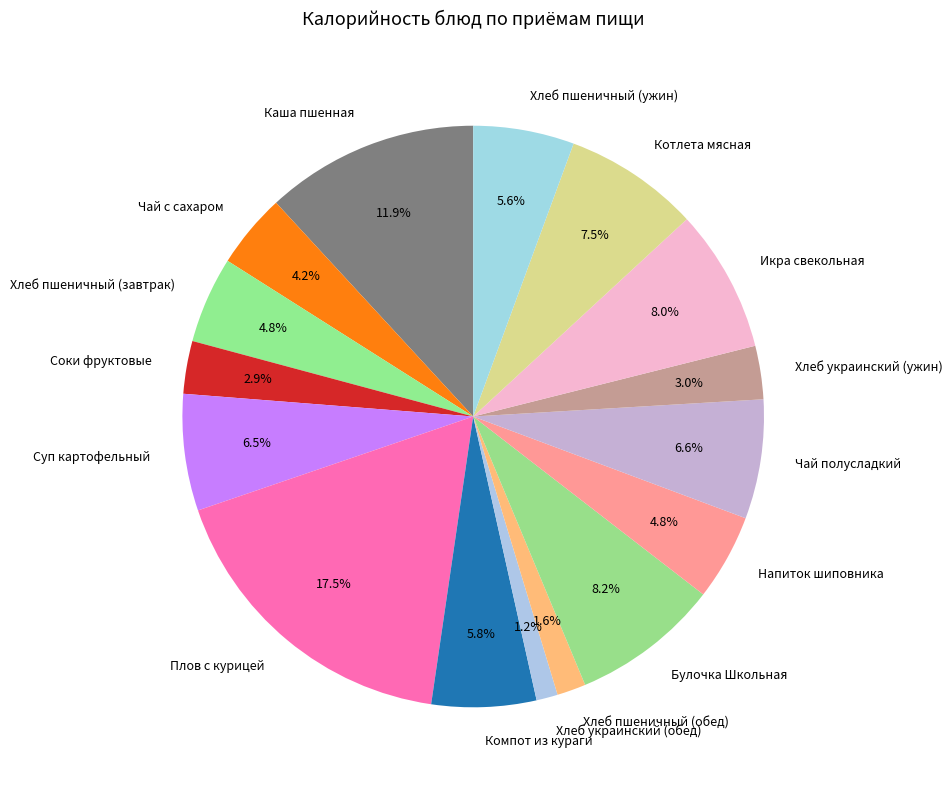

What percentage do Хлеб украинский (ужин) and Чай полусладкий together represent?

9.6%